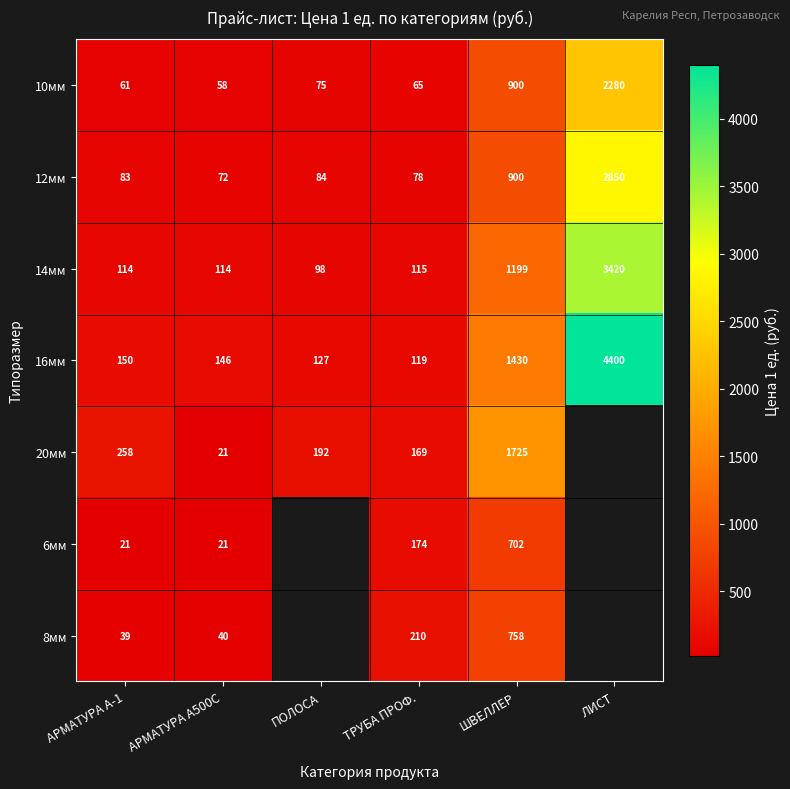

Is it true that 14мм equals 47 at АРМАТУРА А-1?

False